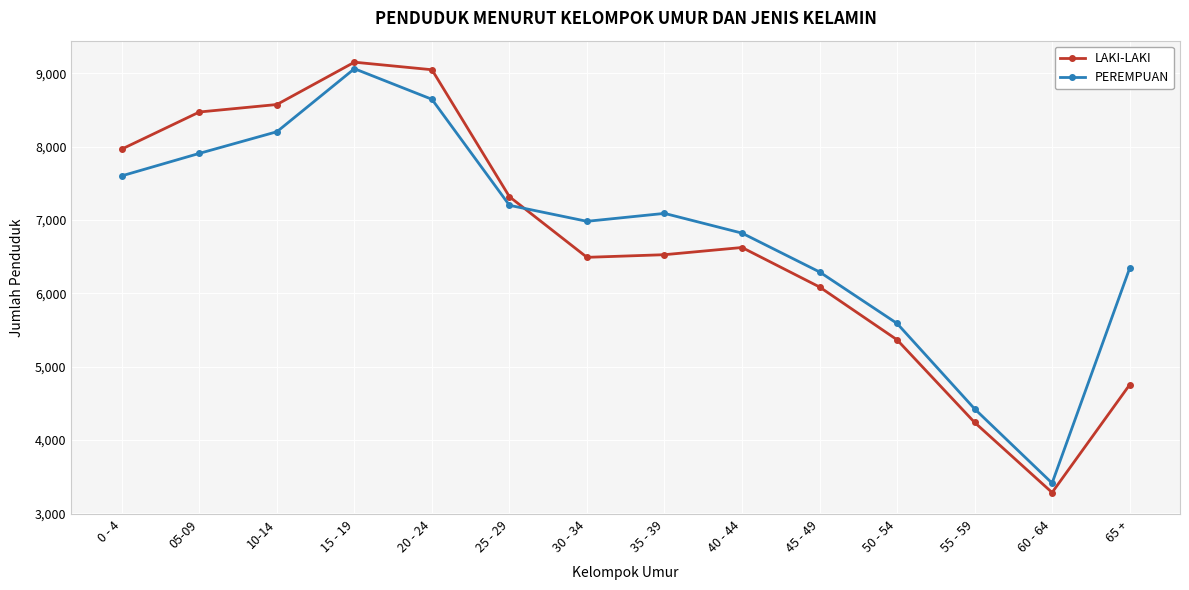

List the series in order of their peak value, lowest first.

PEREMPUAN, LAKI-LAKI